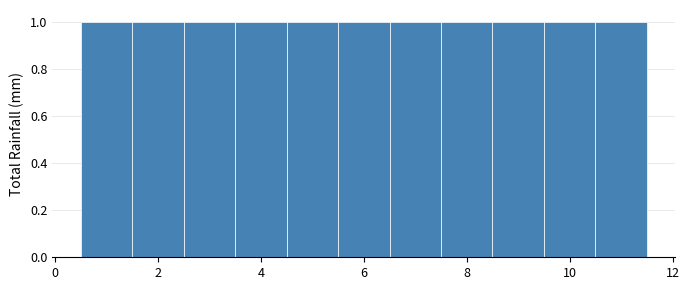

Reading left to right, list every bar in this chart as the range it spans on the x-axis followed by its height. Neither the bar edges nor the heights are printed on the chart, so give them approximately, as read against the axes.

0.5 to 1.5: 1
1.5 to 2.5: 1
2.5 to 3.5: 1
3.5 to 4.5: 1
4.5 to 5.5: 1
5.5 to 6.5: 1
6.5 to 7.5: 1
7.5 to 8.5: 1
8.5 to 9.5: 1
9.5 to 10.5: 1
10.5 to 11.5: 1